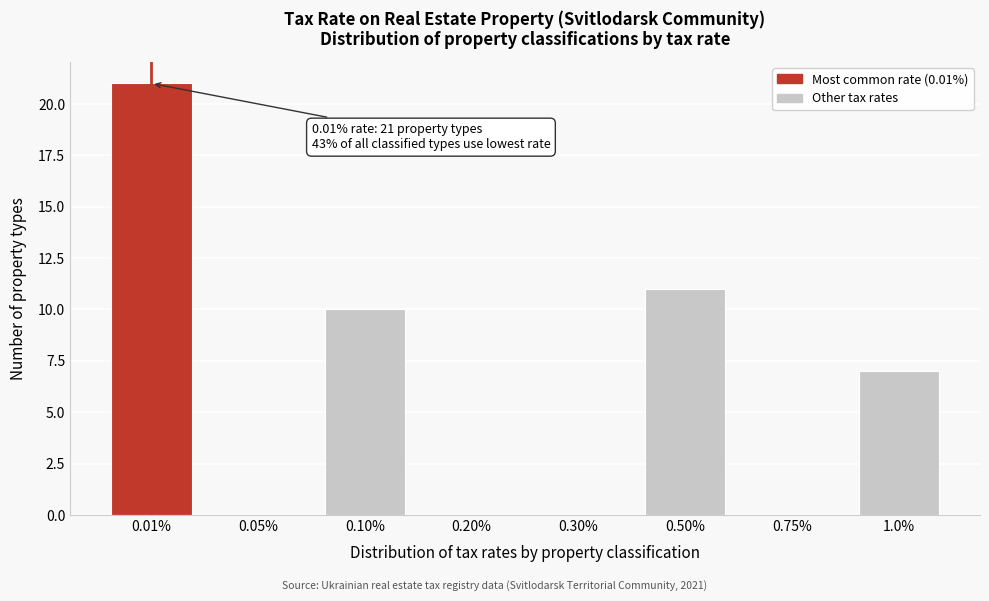

Reading left to right, extract all data points from this chart.

0.01%=21	0.05%=0	0.10%=10	0.20%=0	0.30%=0	0.50%=11	0.75%=0	1.0%=7